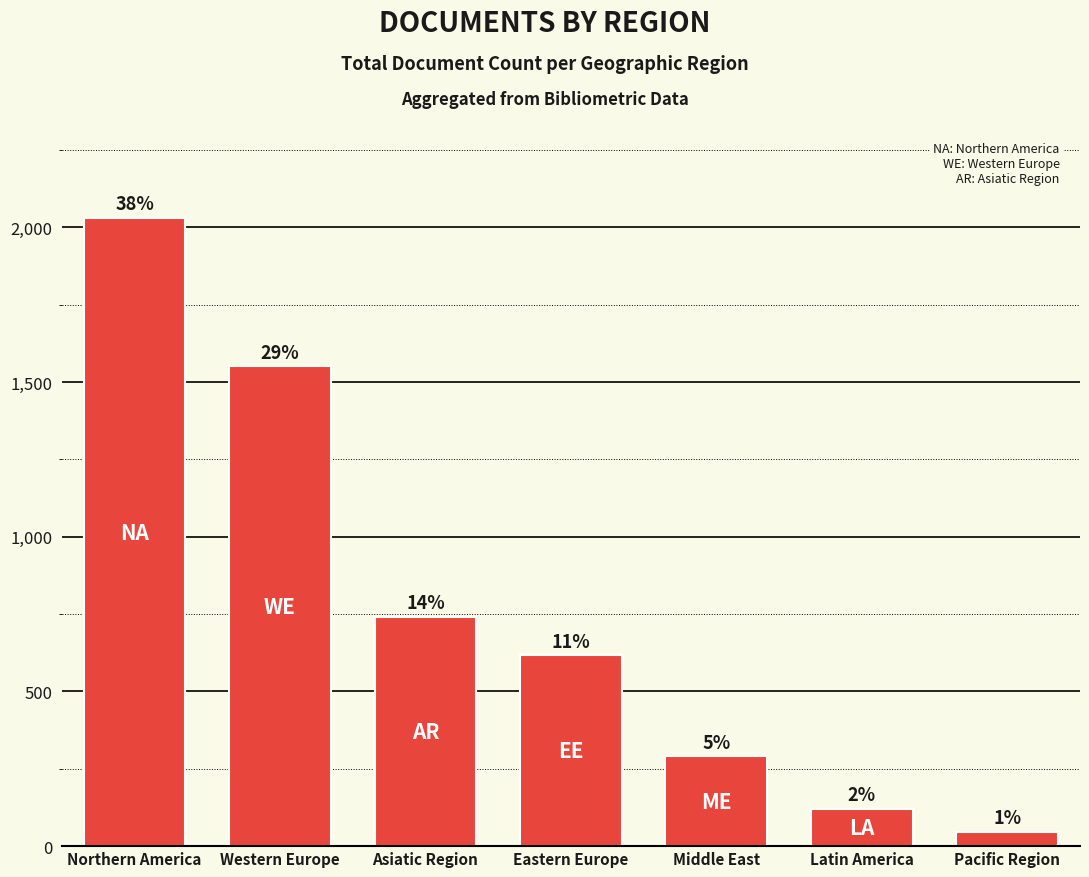

What is the average value?

771